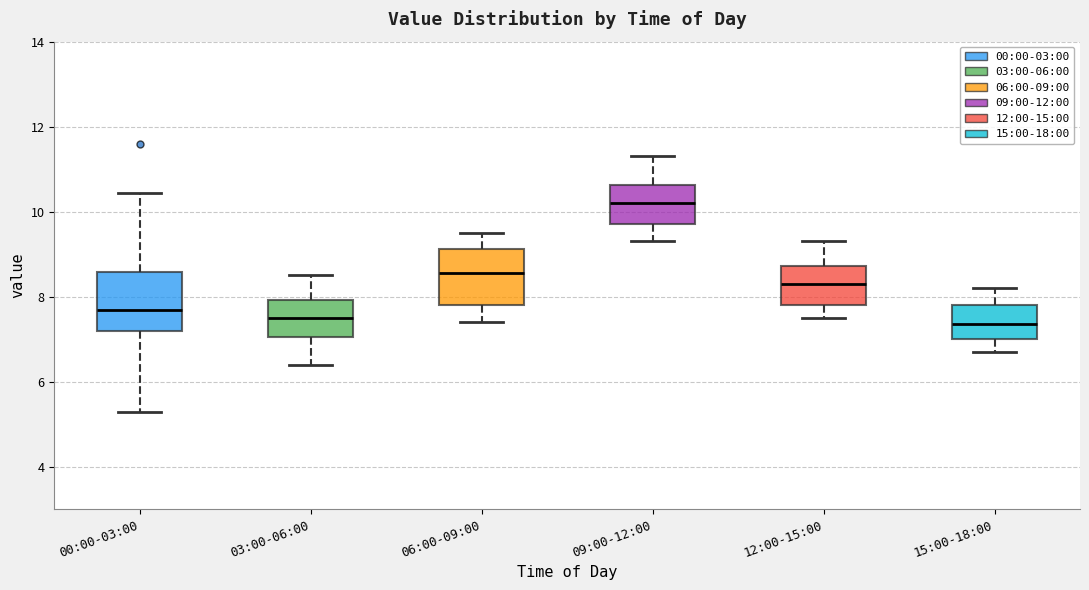

Where is the lower edge of the box for 09:00-12:00 on the y-axis? The values are not printed on the chart, so give them approximately, as read against the axis.

9.8